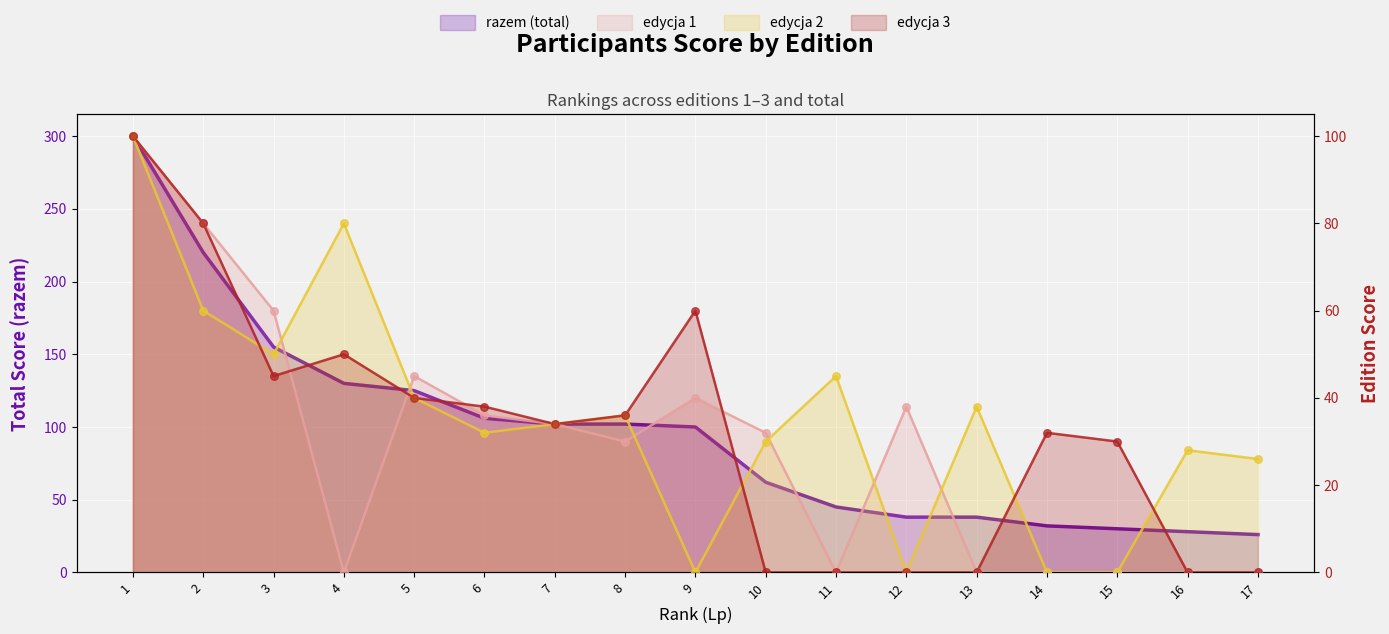

Which series has the largest Y range (max minus min)?

razem (total)